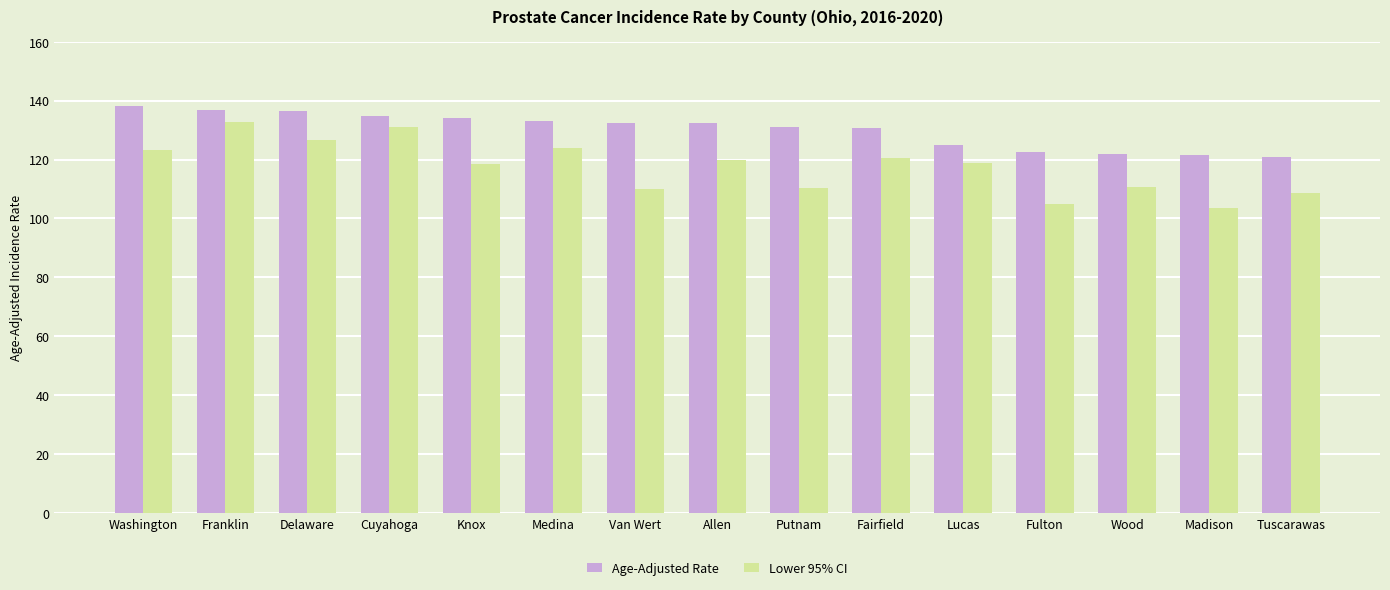

How many data points does each series have?

15